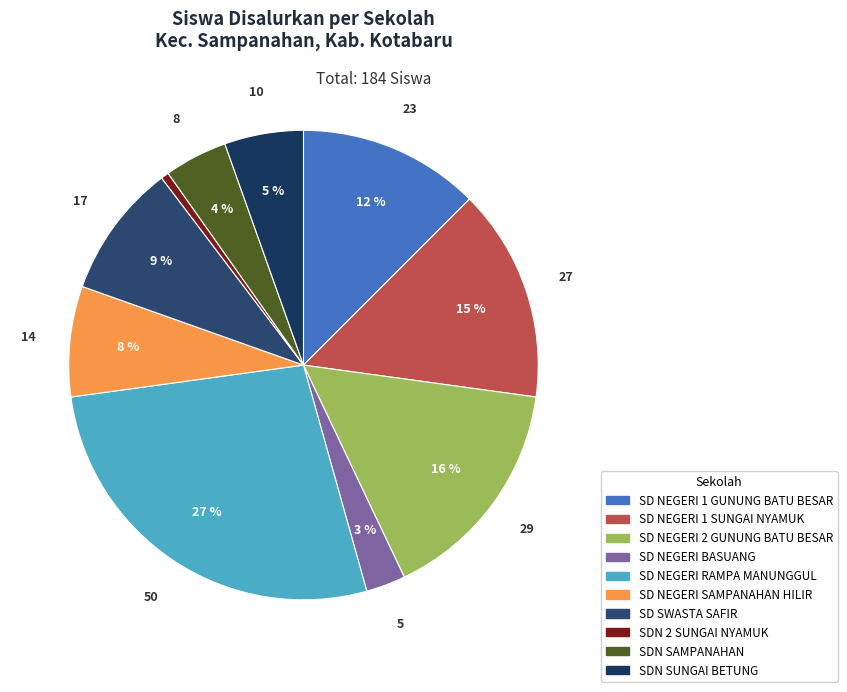

Which category has the biggest portion of the pie?

SD NEGERI RAMPA MANUNGGUL